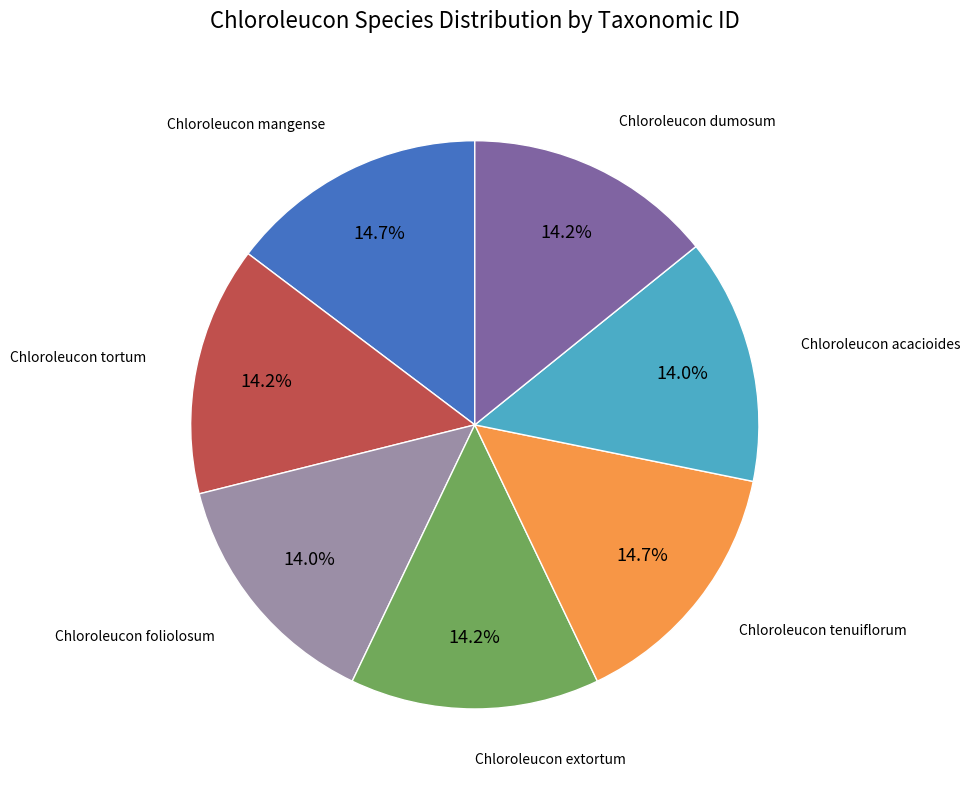

The Chloroleucon extortum slice represents 26% of the pie. True or false?

False